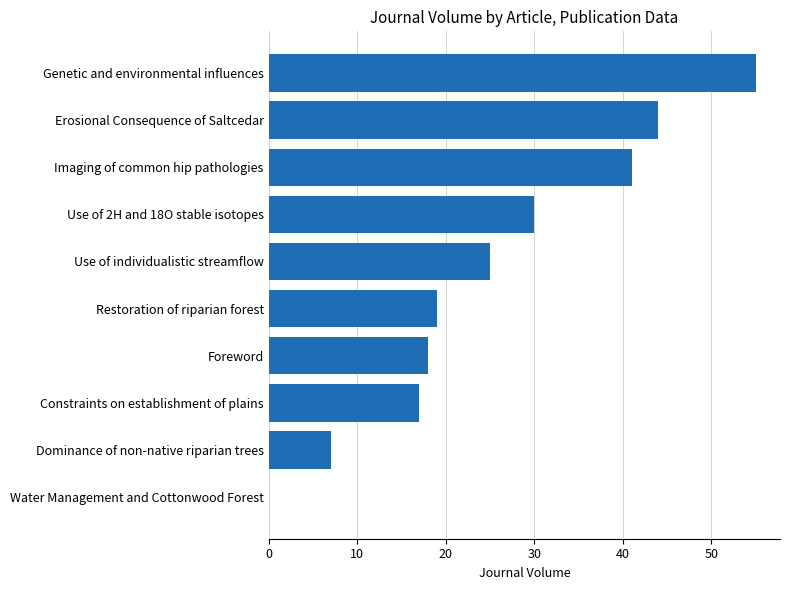

Are the bars horizontal?

Yes